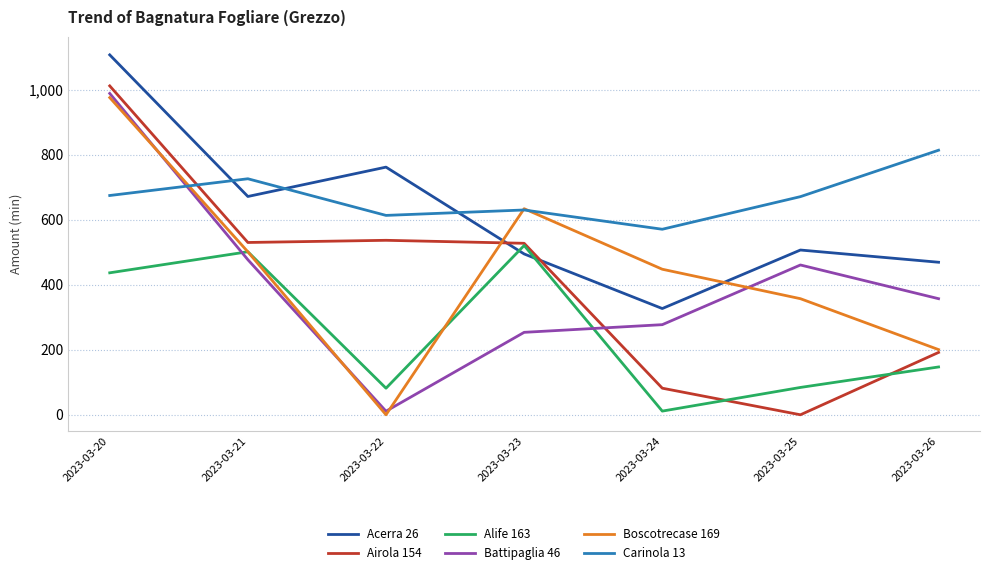

What is the average value of the Battipaglia 46 series?

403.6